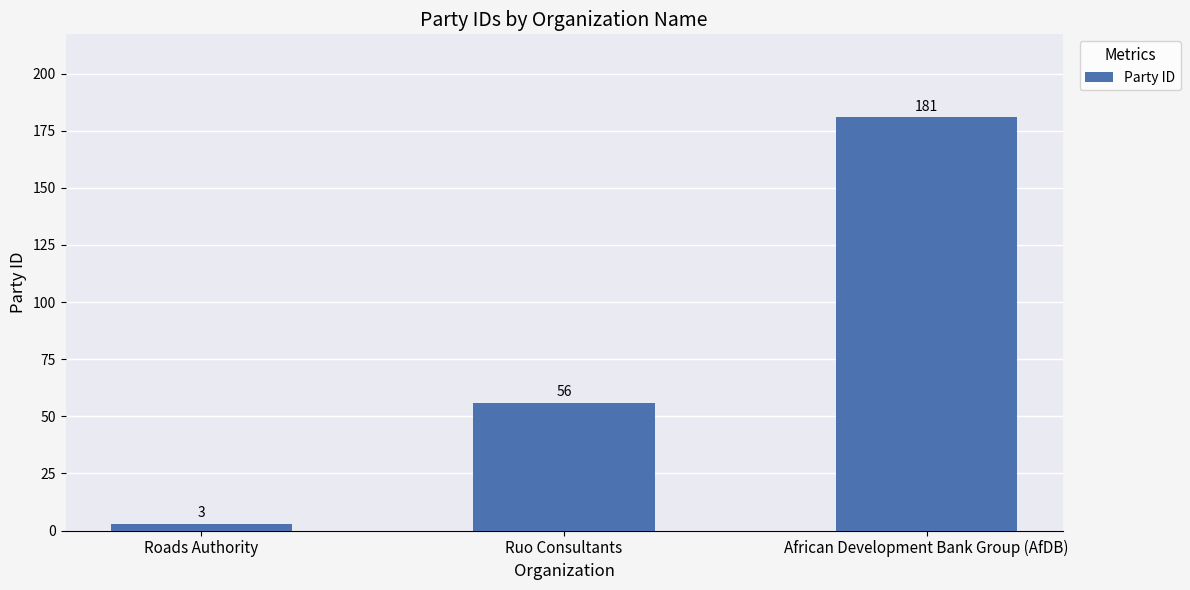

The chart shows a value of 181 at African Development Bank Group (AfDB). True or false?

True